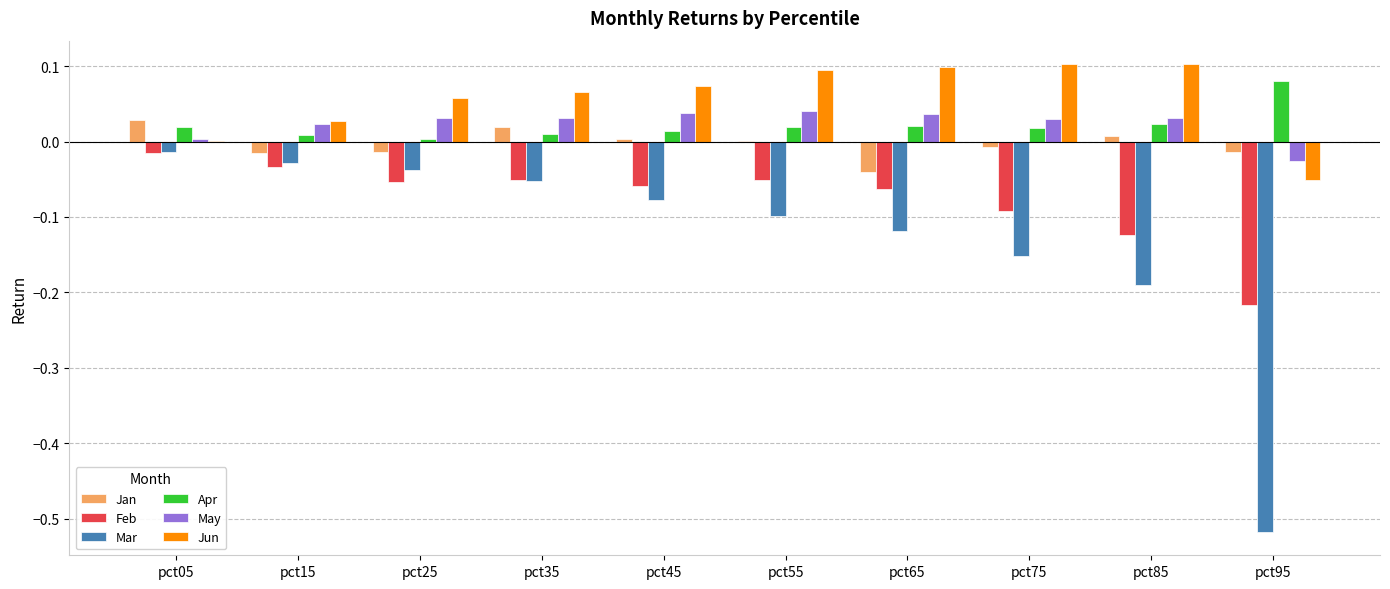

Between pct25 and pct85, which series saw the biggest shift?

Mar